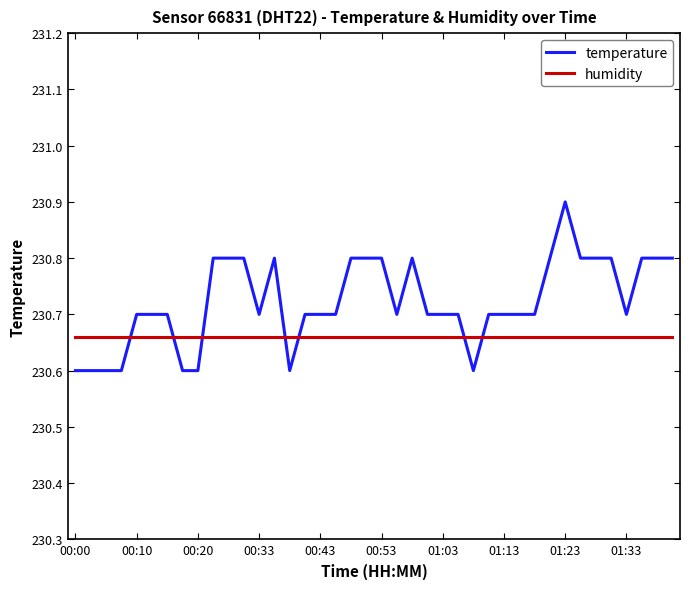

Which series has the largest range (max minus min)?

temperature